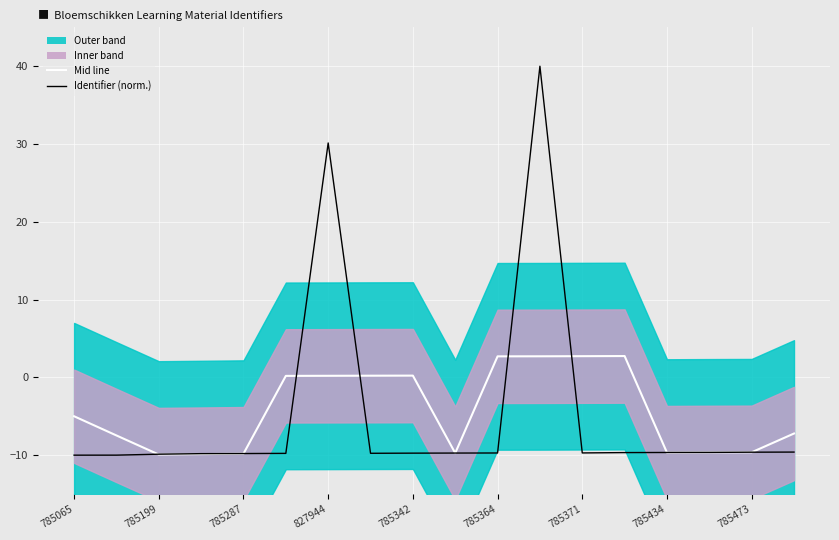

Reading right to left, transcribe all the data shown in this chart.

Mid line: -7.2	-9.6	-9.6	-9.7	2.7	2.7	2.7	2.7	-9.7	0.2	0.2	0.2	0.2	-9.8	-9.9	-9.9	-7.5	-5.0
Identifier (norm.): -9.6	-9.6	-9.6	-9.7	-9.7	-9.7	40.0	-9.7	-9.7	-9.7	-9.8	30.1	-9.8	-9.8	-9.8	-9.9	-10.0	-10.0